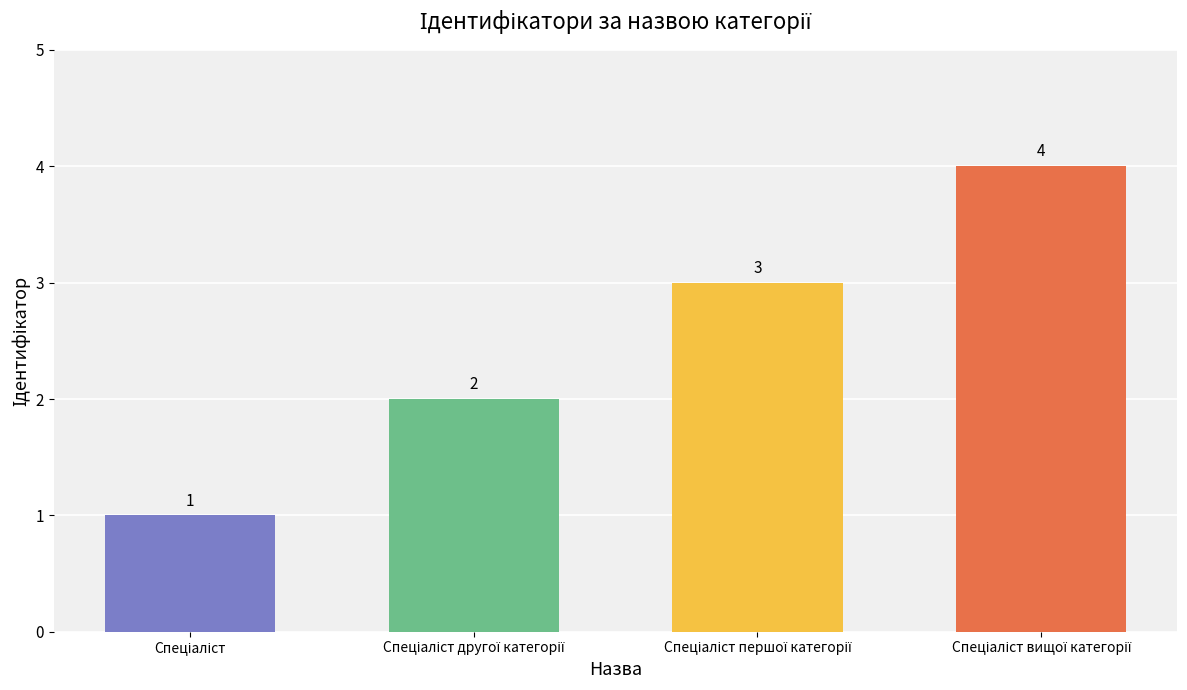

What is the difference between the maximum and minimum values?

3